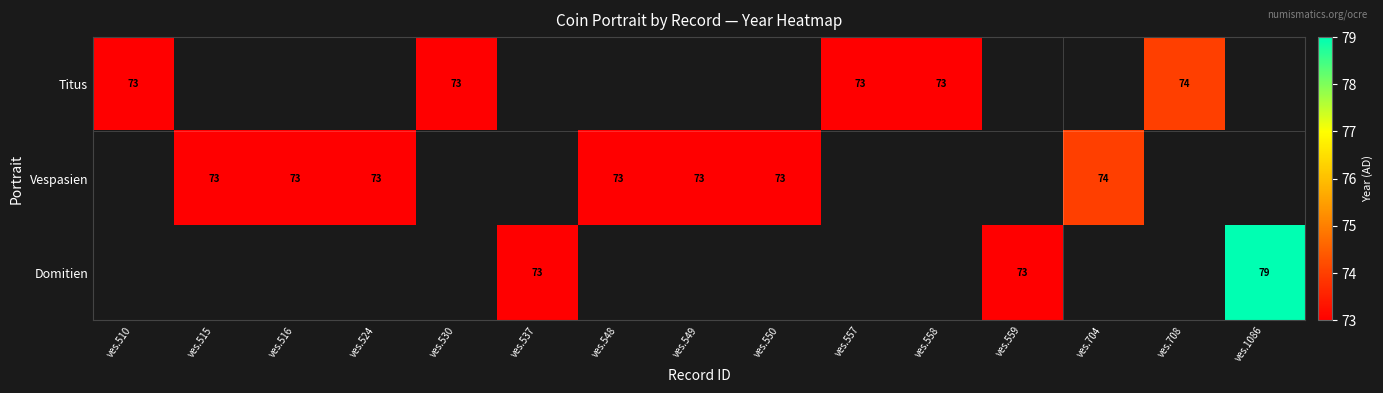

The Titus series shows 73 at ves.510. True or false?

True